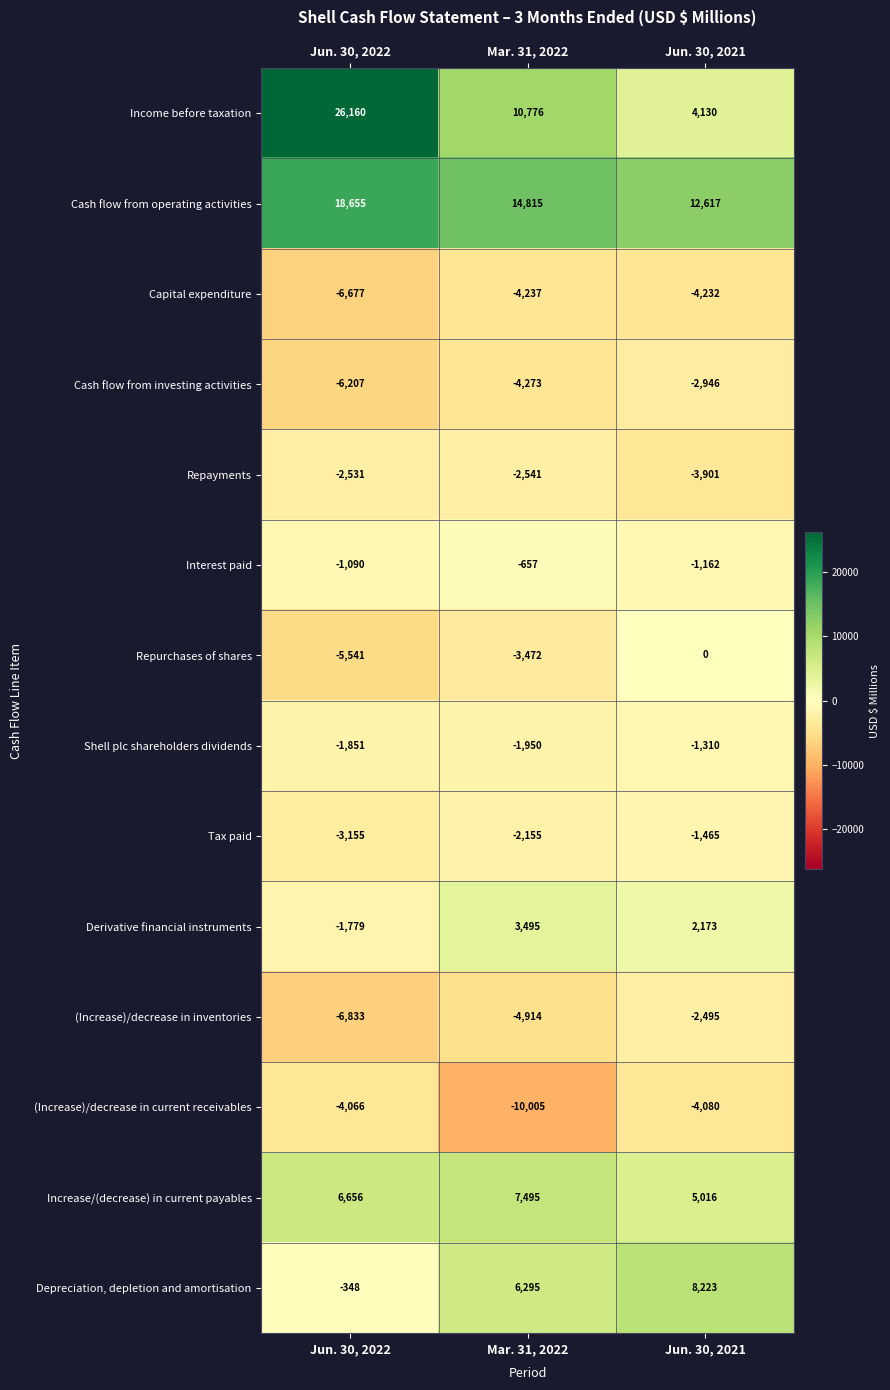

True or false: Shell plc shareholders dividends has a value of -3279 at Jun. 30, 2022.

False